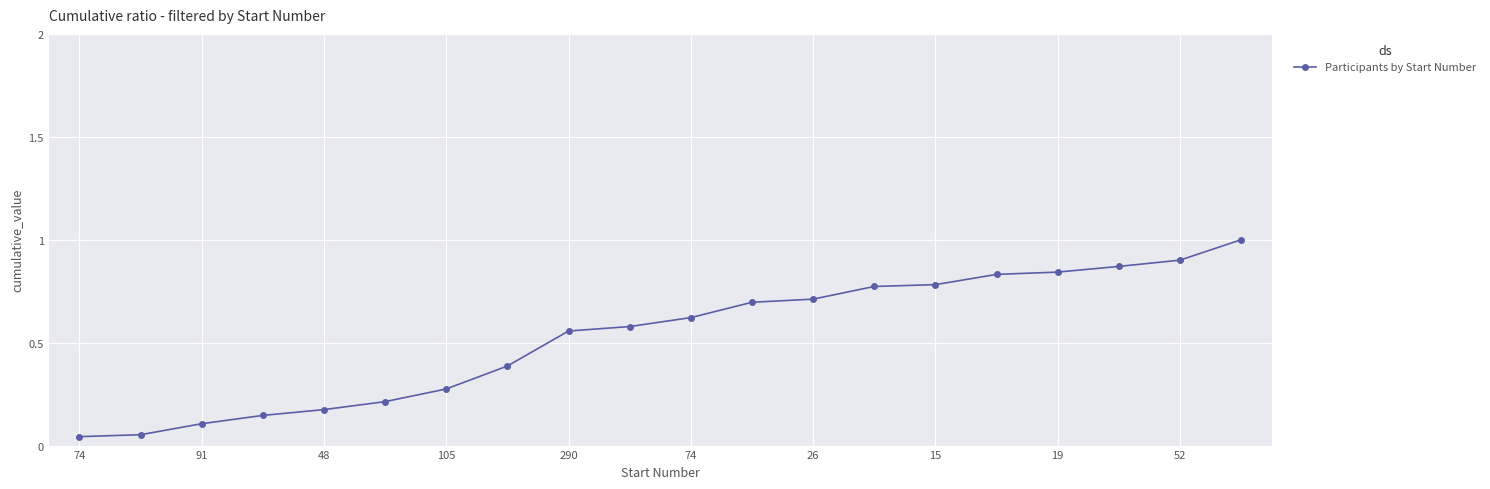

What is the sum of all values?

10.6